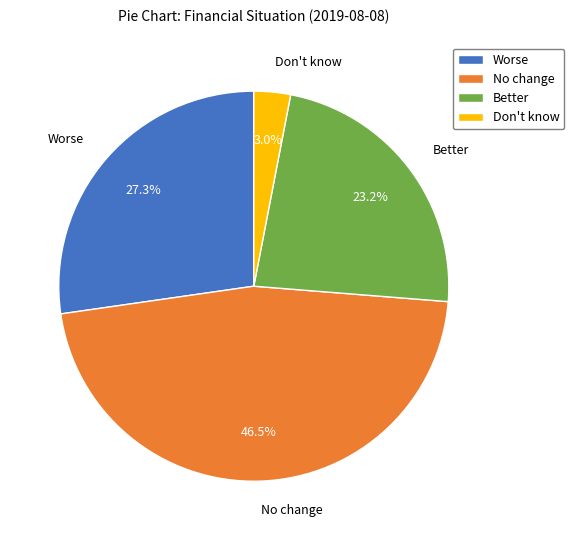

Does Better account for over 50% of the chart?

No